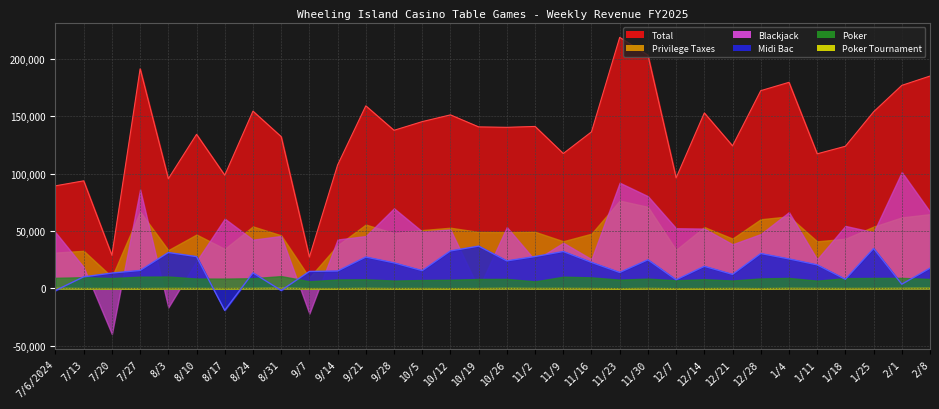

What is the average value of the Poker series?

8512.0